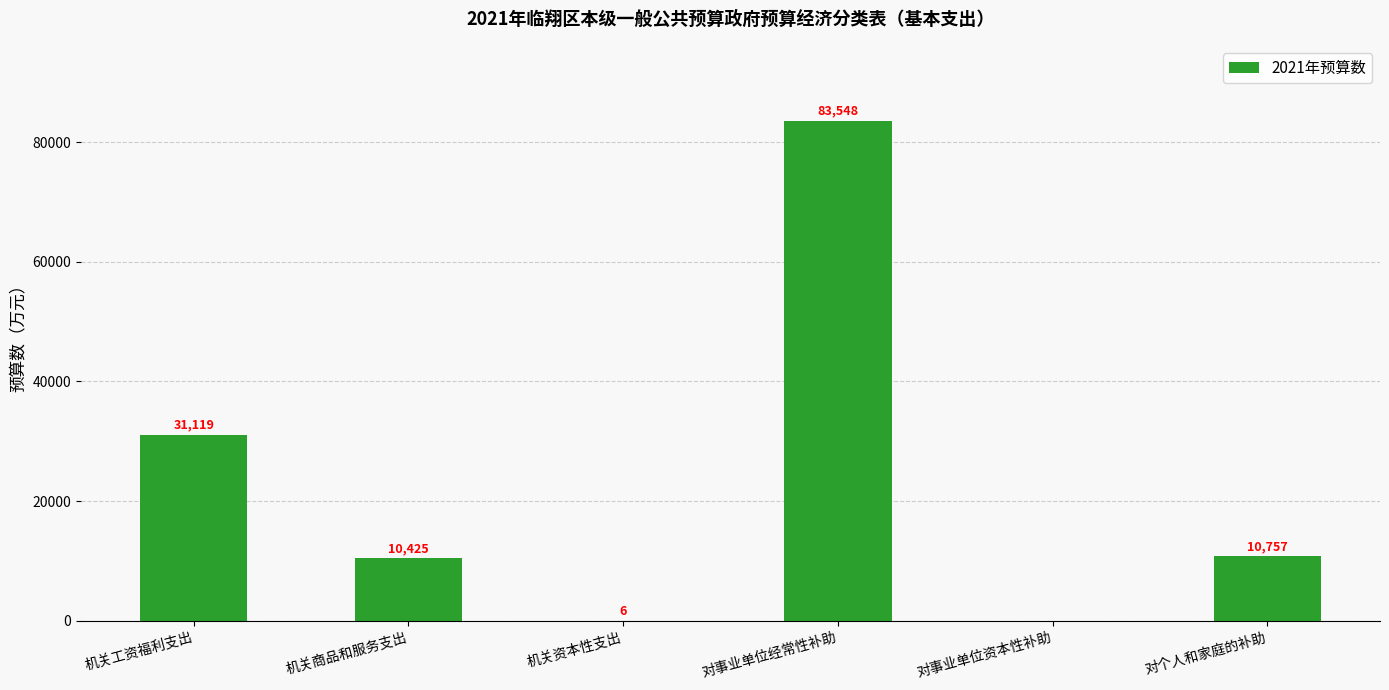

Are the bars horizontal?

No